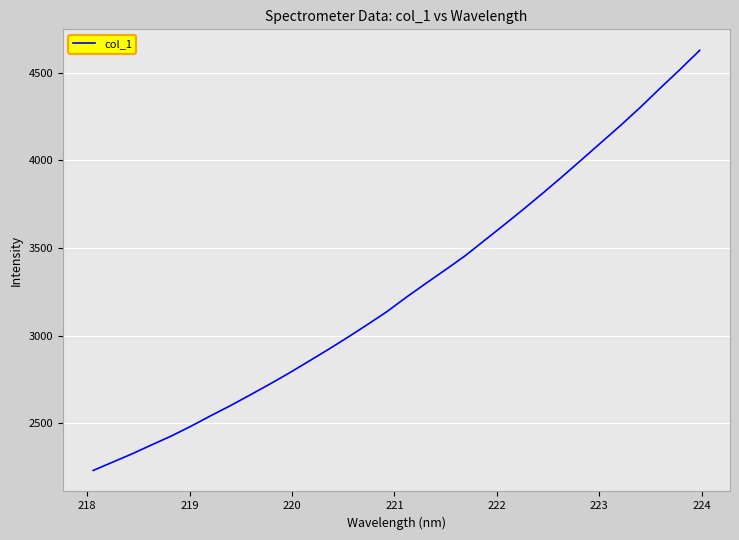

How many values exceed 3219?

16